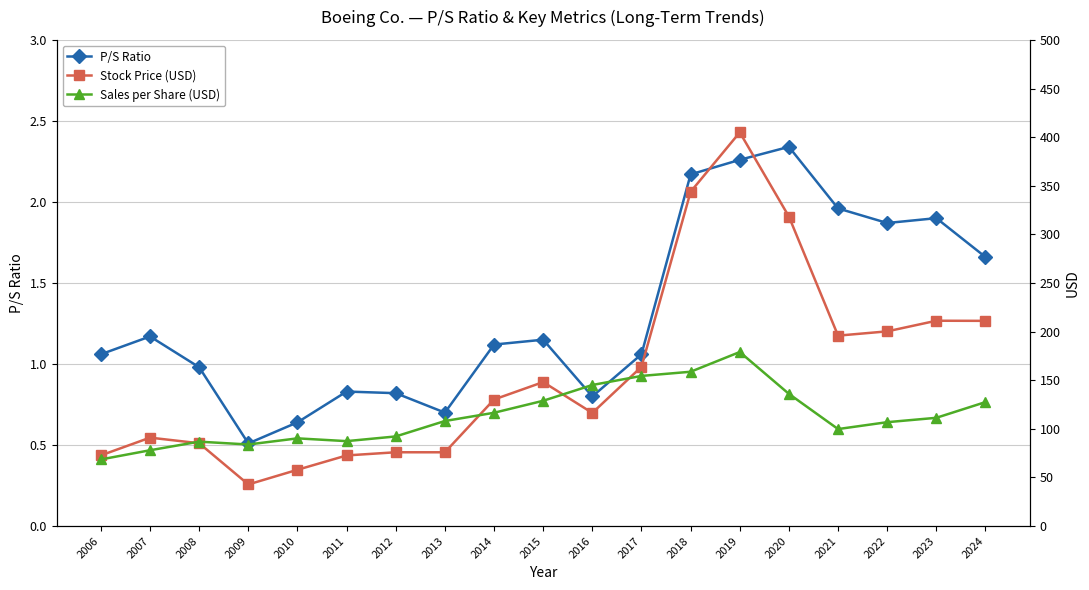

What are all the series names shown in the legend?

P/S Ratio, Stock Price (USD), Sales per Share (USD)